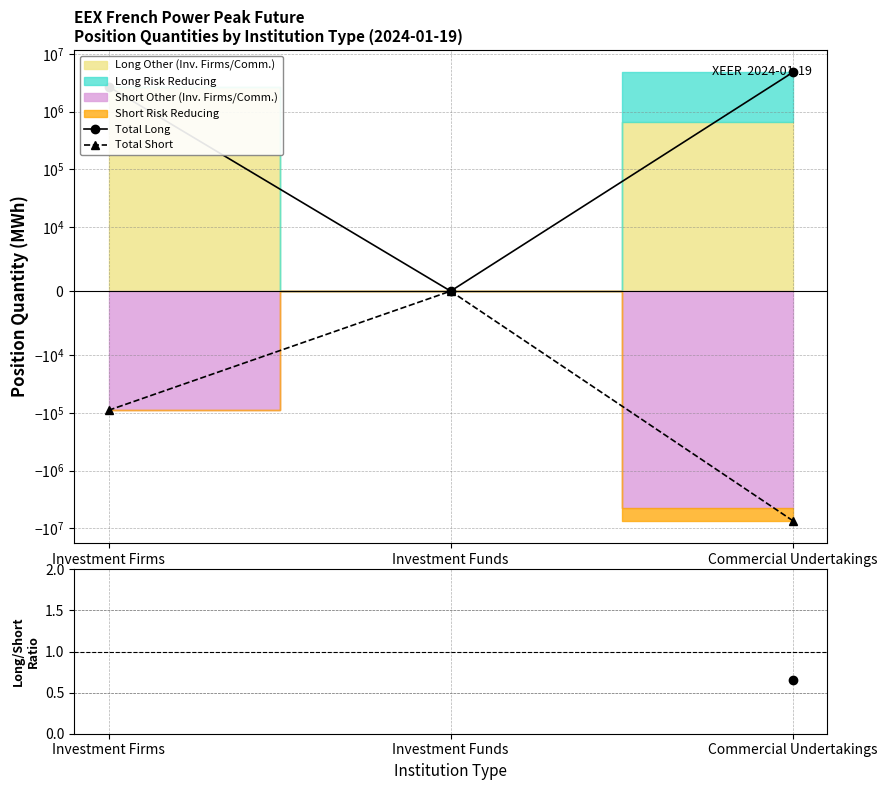

What is the sum of the Total Long values at Investment Funds and Investment Firms?

2707392.0